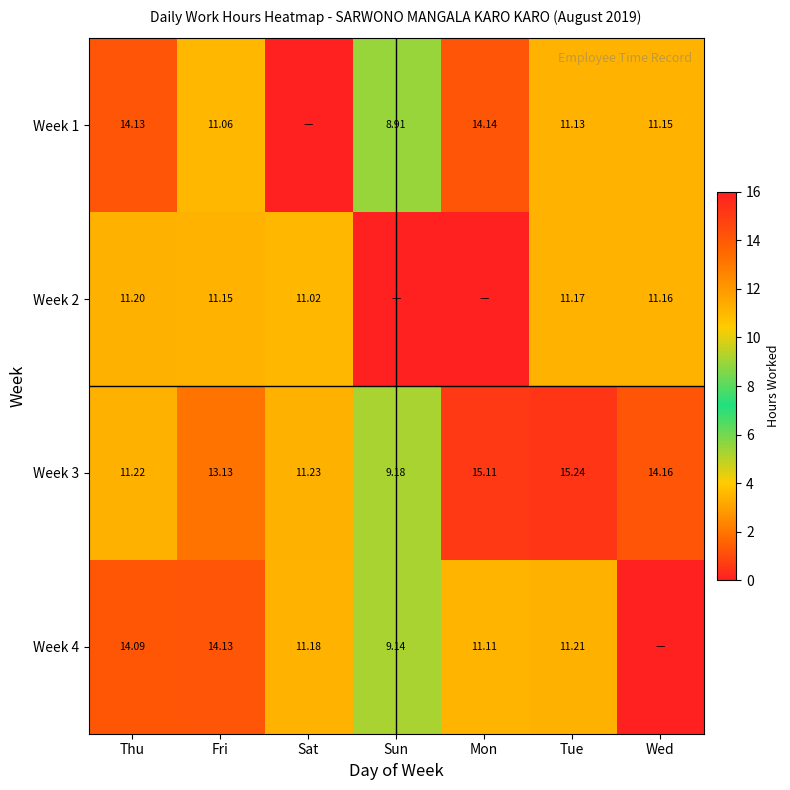

Is the value of Week 4 at Tue greater than the value of Week 2 at Thu?

Yes